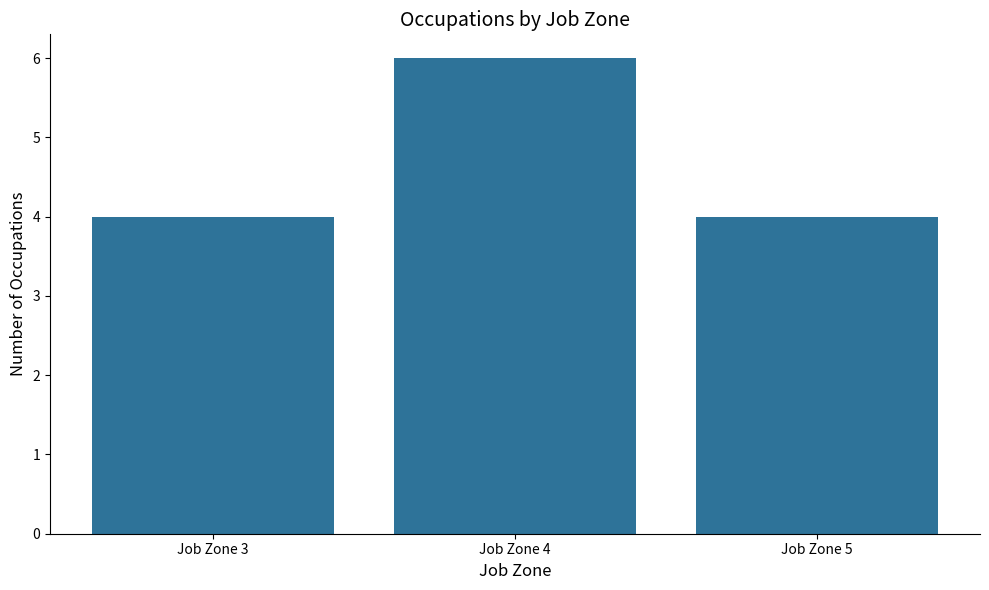

Does the chart contain stacked bars?

No